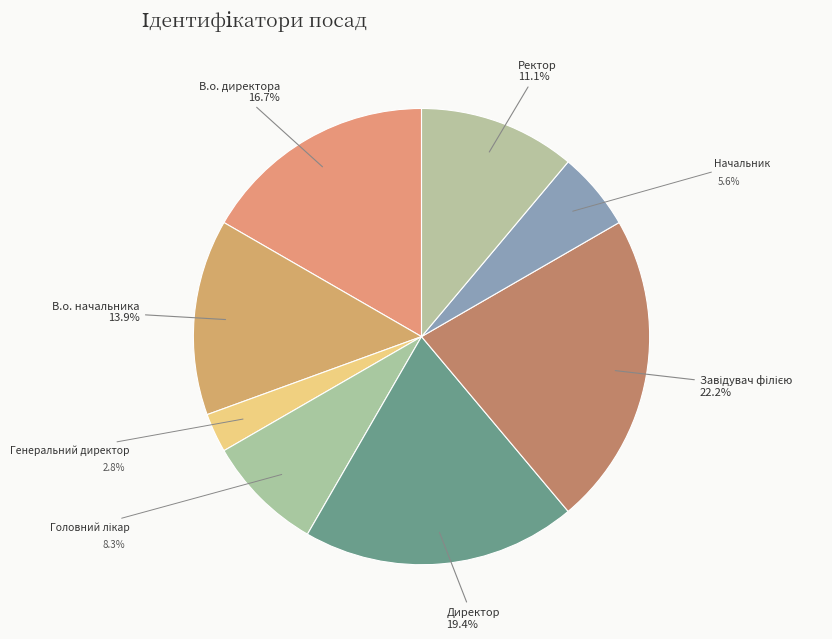

Count the number of slices in the pie.

8